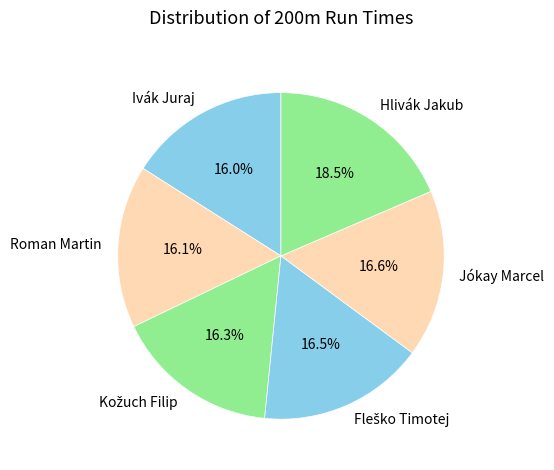

Which category has the biggest portion of the pie?

Hlivák Jakub